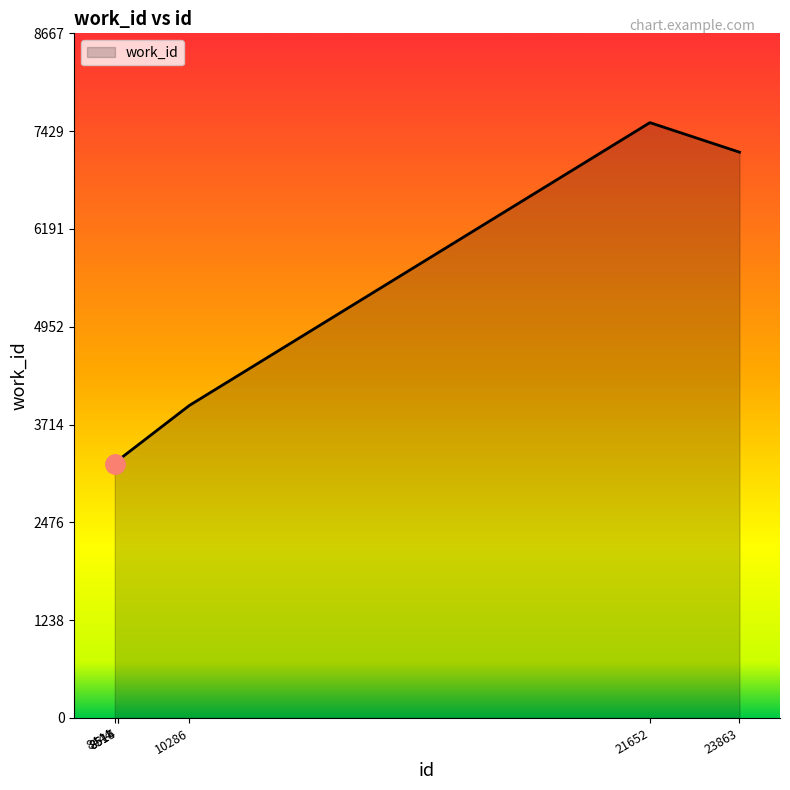

What is the maximum value shown in the chart?

7537